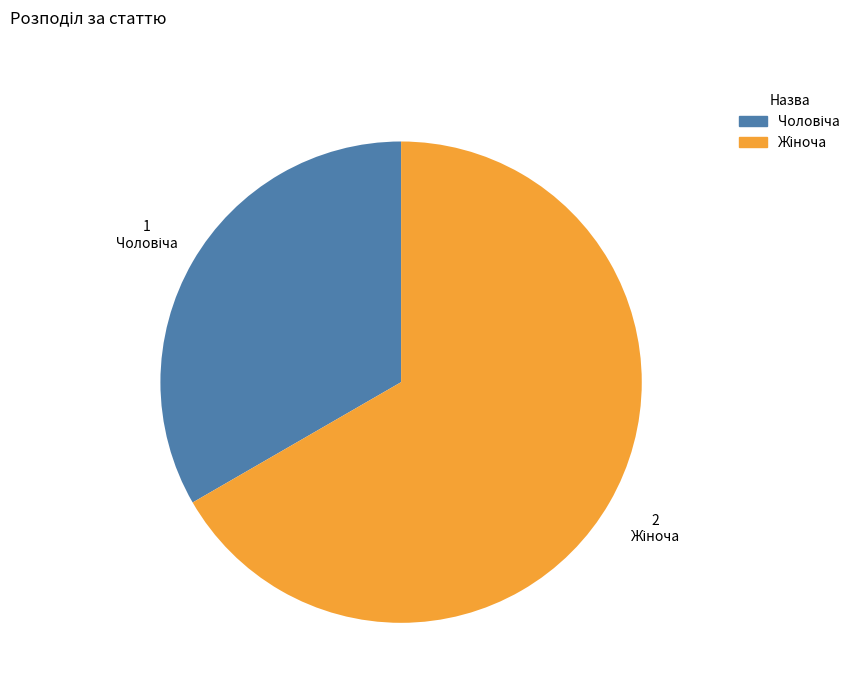

Is there any slice that represents more than half of the pie?

Yes